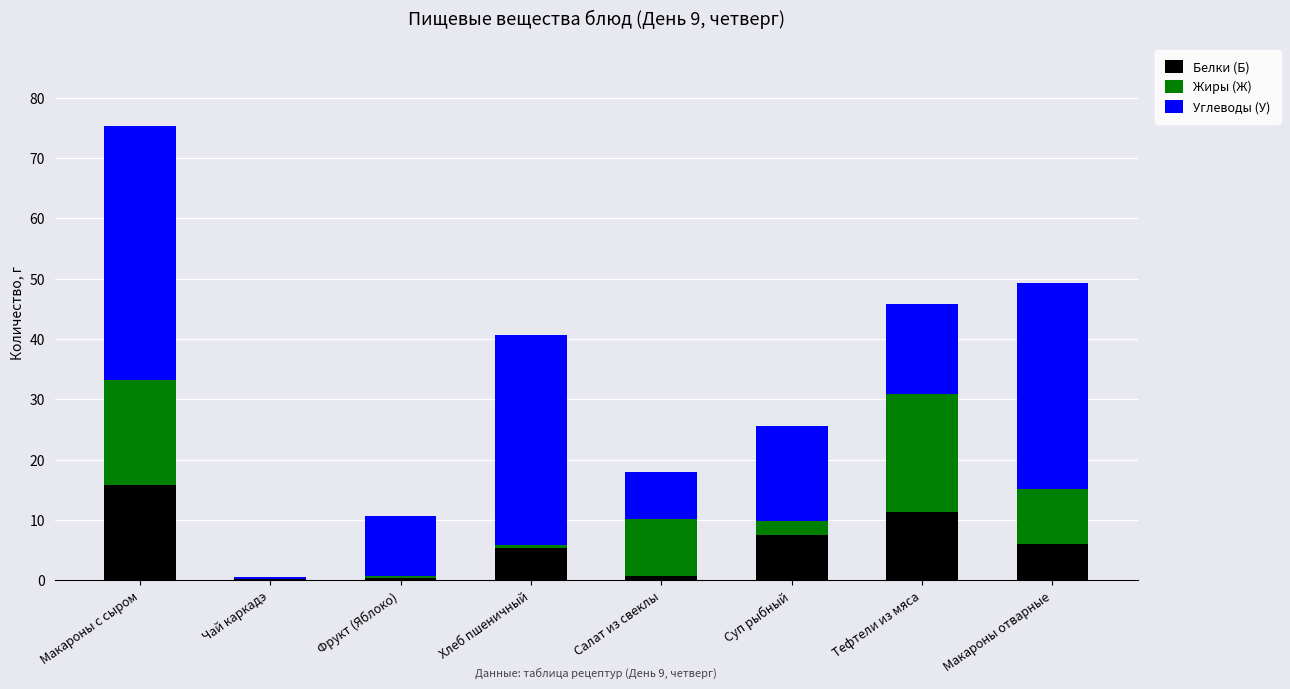

Read the Белки (Б) value at Суп рыбный.

7.5